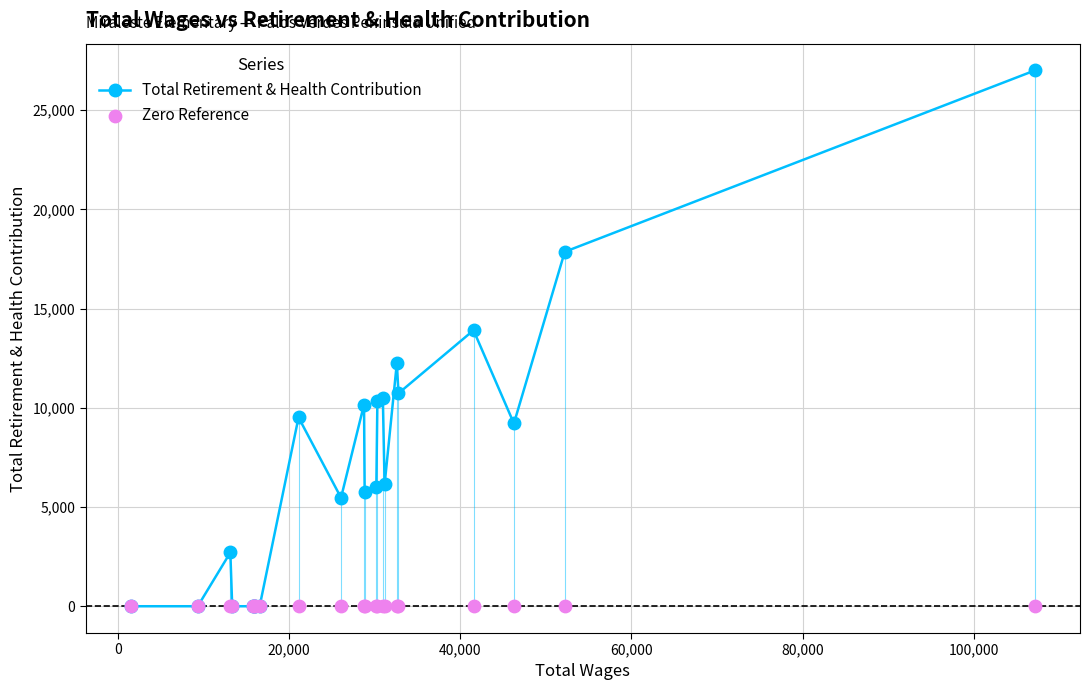

Which series has the largest total across all categories?

Total Retirement & Health Contribution